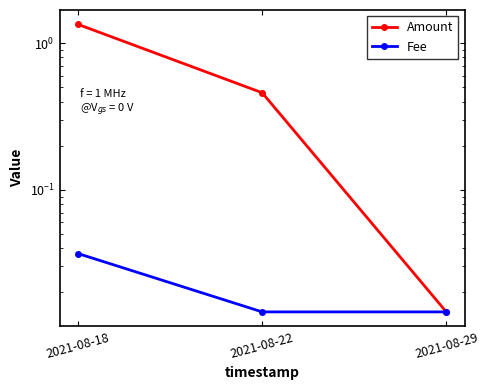

Rank the series at 2021-08-29 from lowest to highest value.

Amount, Fee